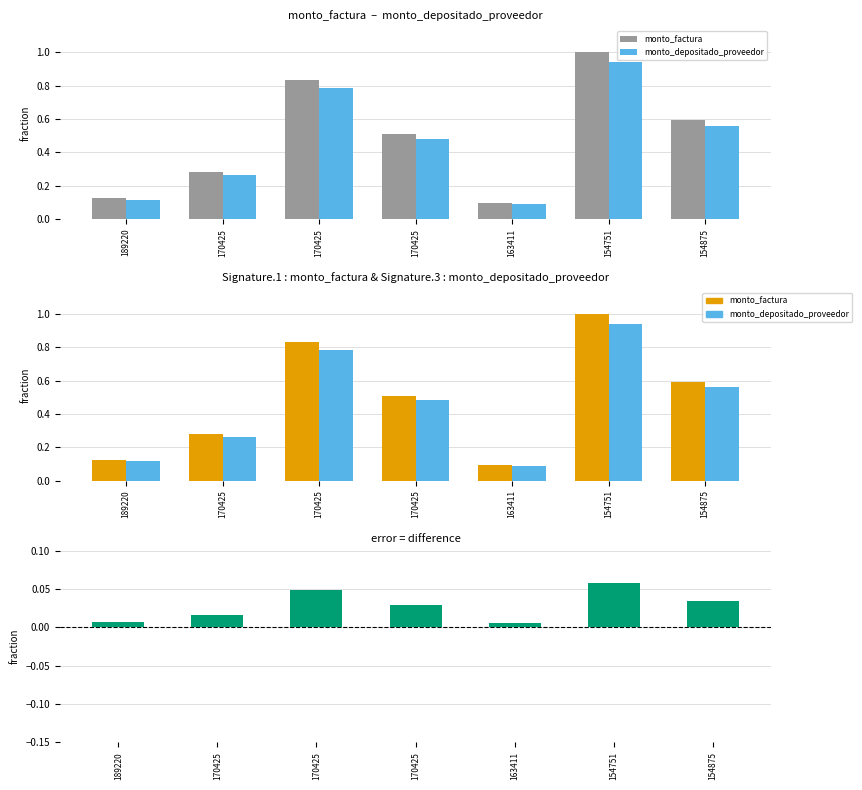

What is the label of the 6th bar from the right?

170425